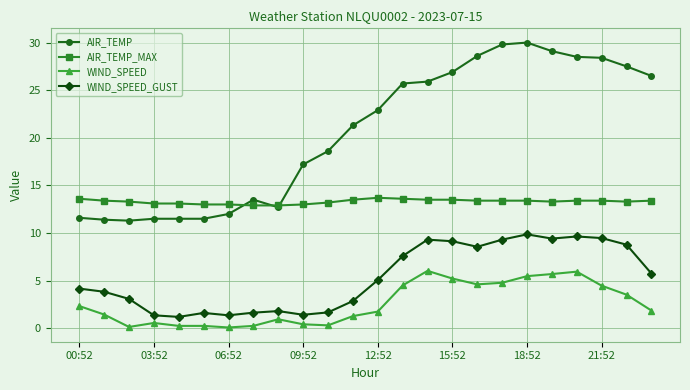

At how many categories does at least one series exceed 7?

24